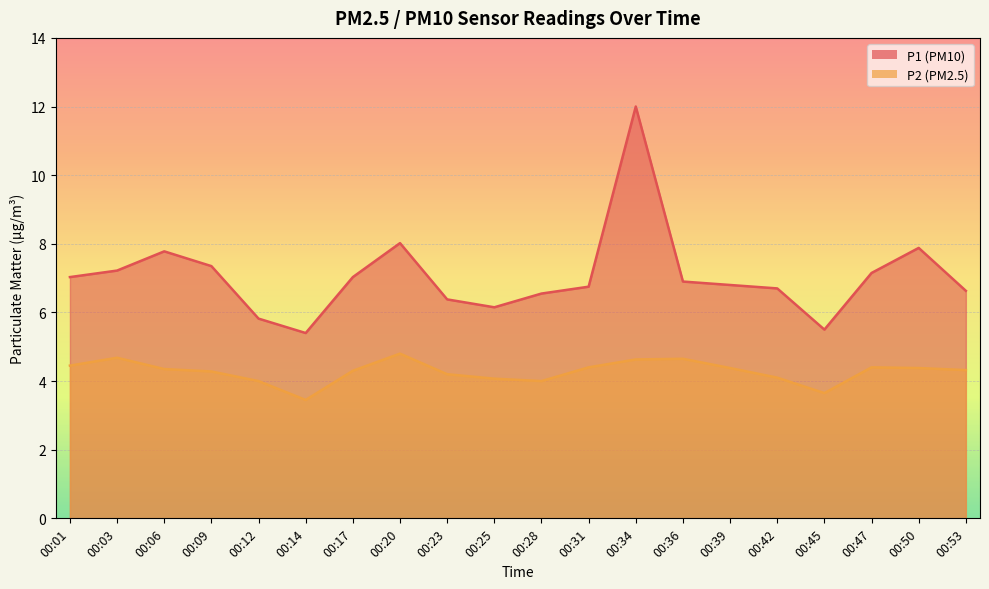

How many data points does each series have?

20